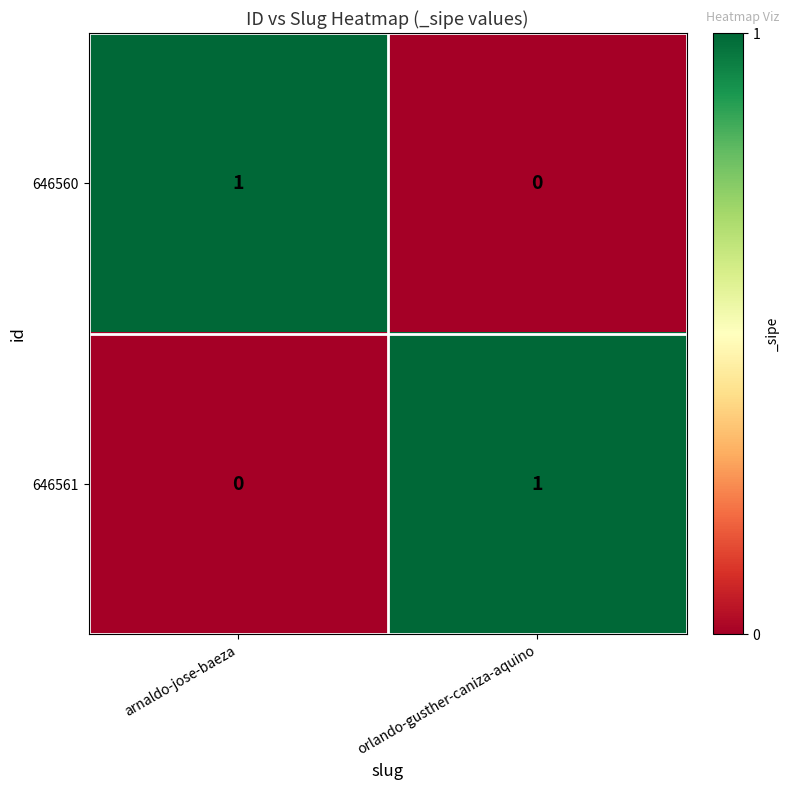

Rank the series at arnaldo-jose-baeza from highest to lowest value.

646560, 646561